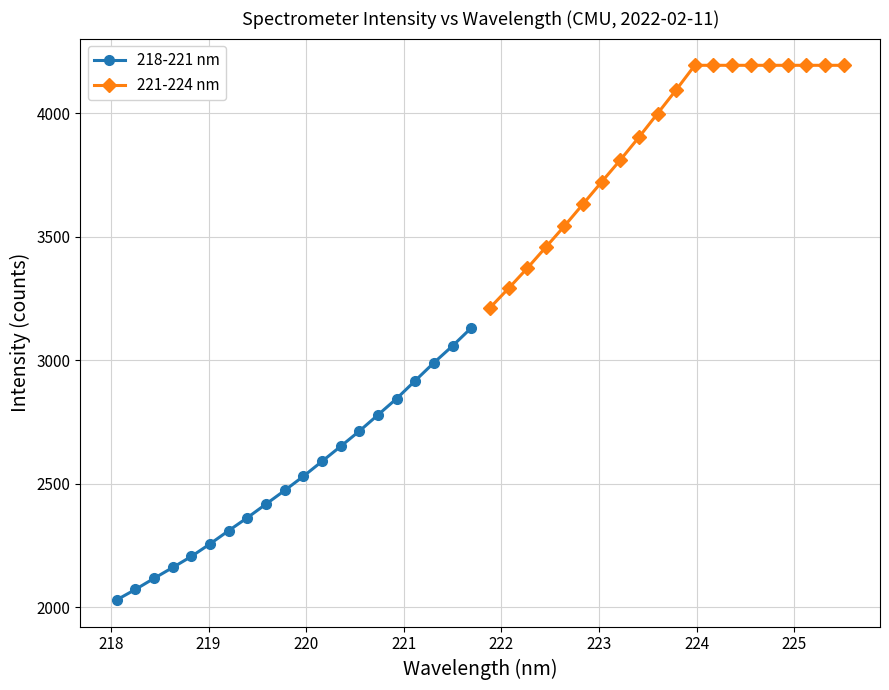

At how many categories does at least one series exceed 3545?

15